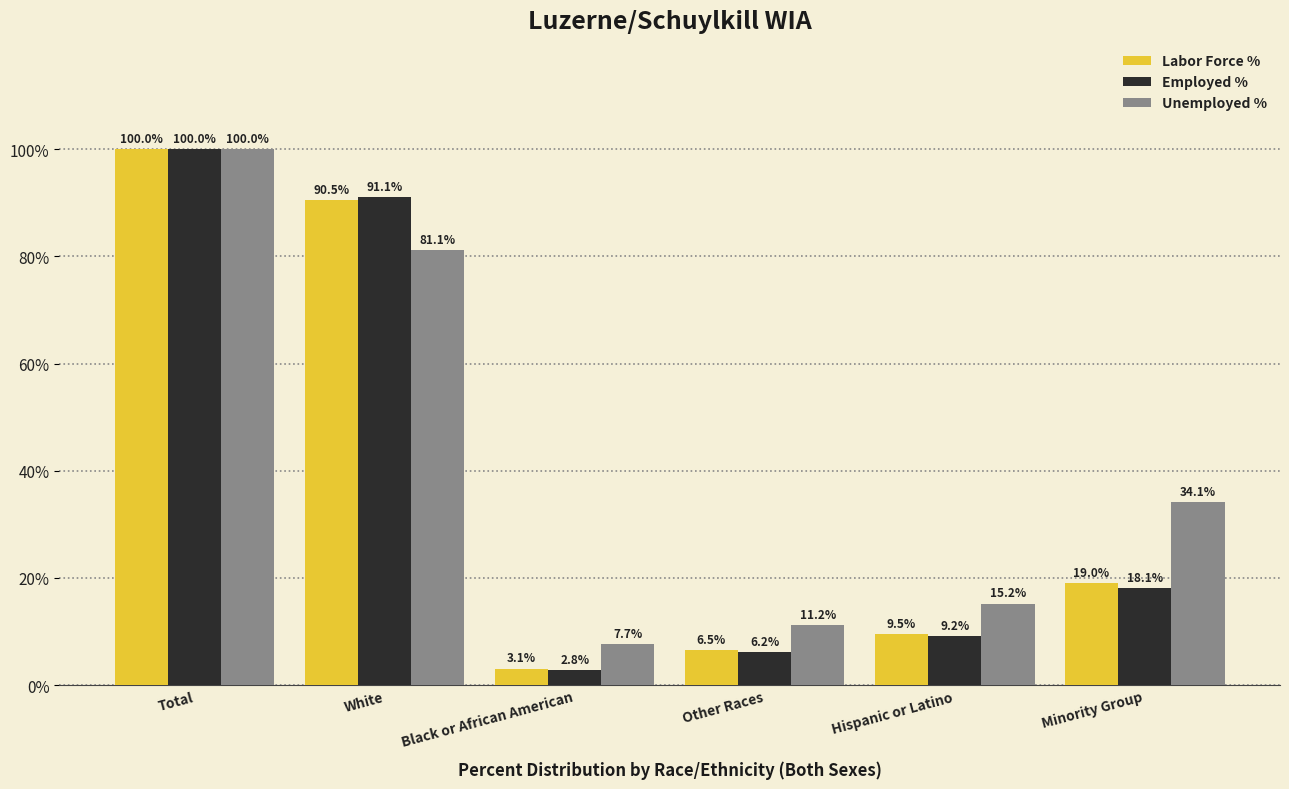

Which series has the widest spread of values?

Employed %